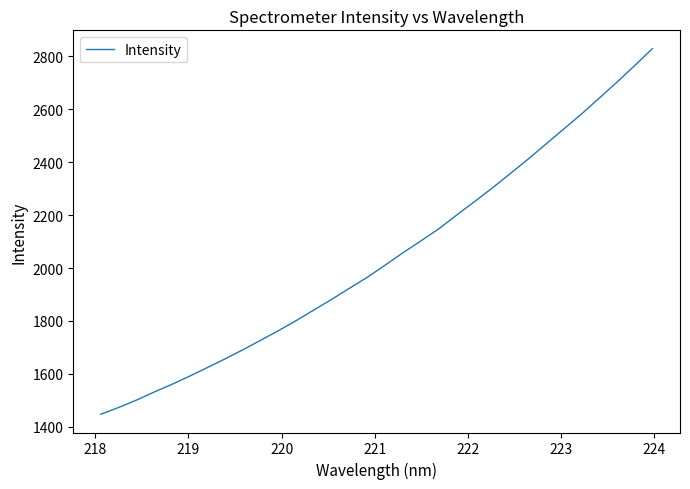

What is the minimum value shown in the chart?

1447.4